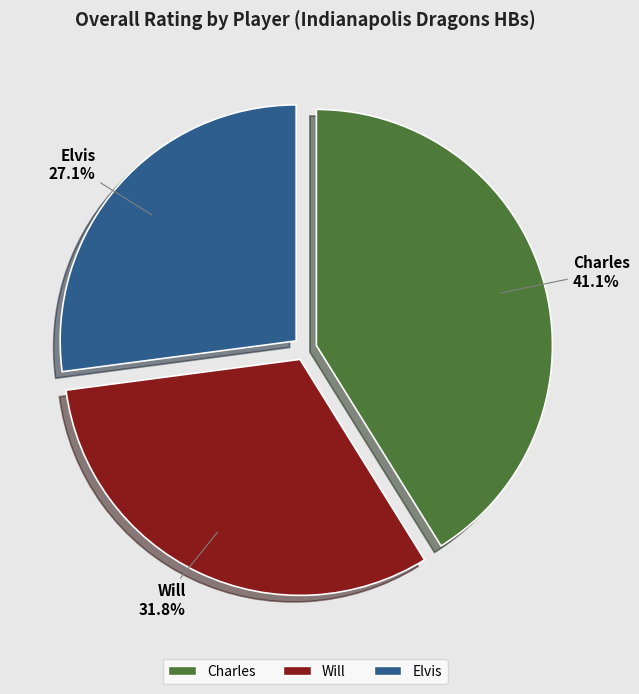

To the nearest percent, what is the combined percentage of Elvis and Will?

59%